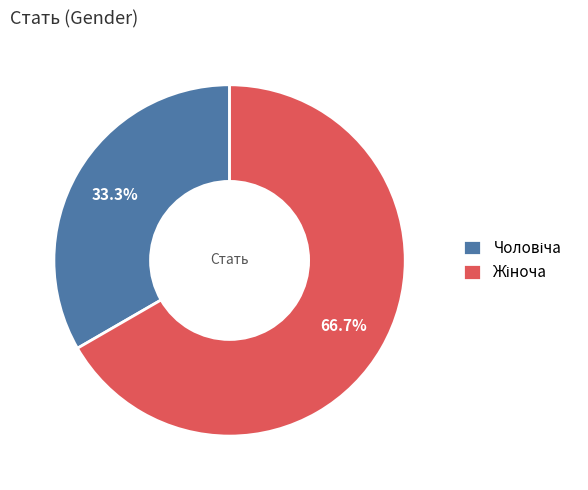

Does any single category account for the majority?

Yes